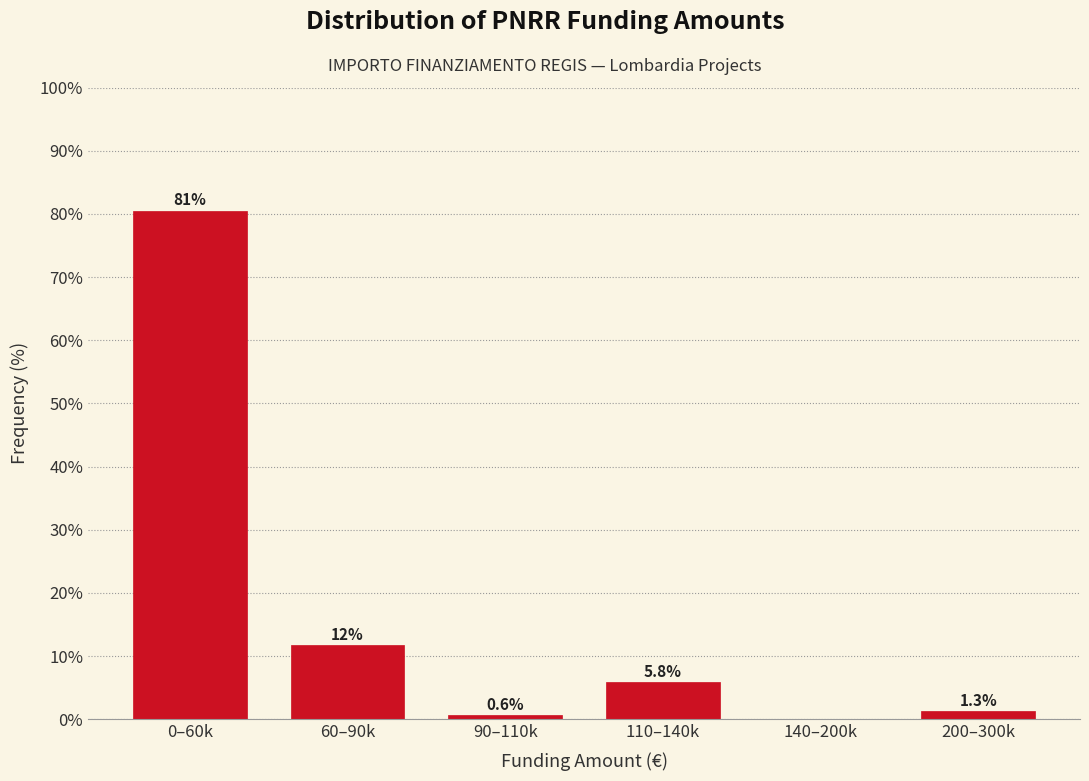

Reading left to right, what are all the values shown in this chart?

0–60k=80.5	60–90k=11.7	90–110k=0.6	110–140k=5.8	140–200k=0.0	200–300k=1.3